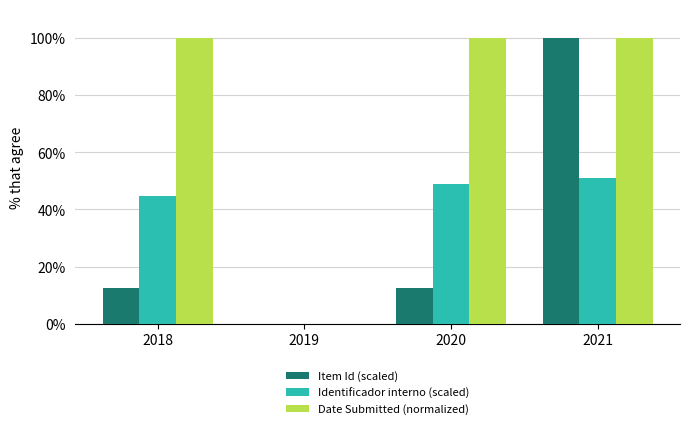

What is the sum of all Identificador interno (scaled) values?

144.8